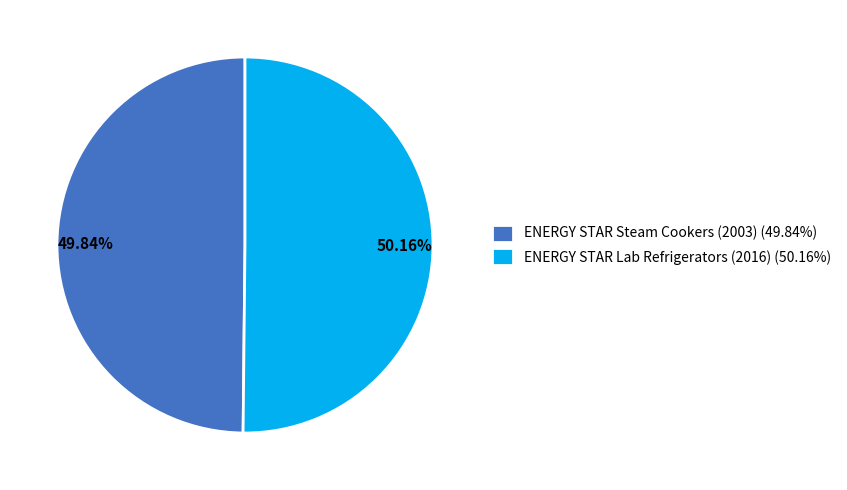

Is there a majority slice in this chart?

Yes